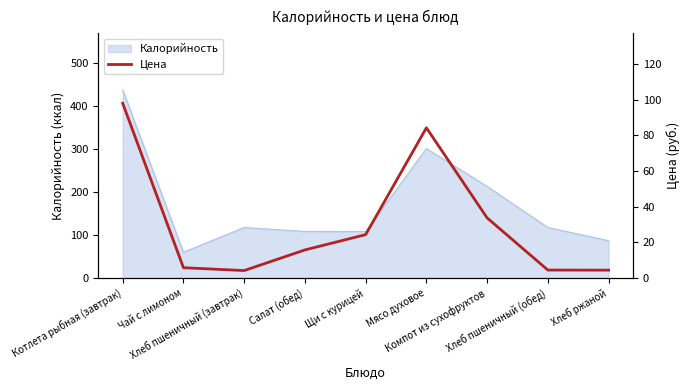

At which category does the data reach its first local valley?

Хлеб пшеничный (завтрак)